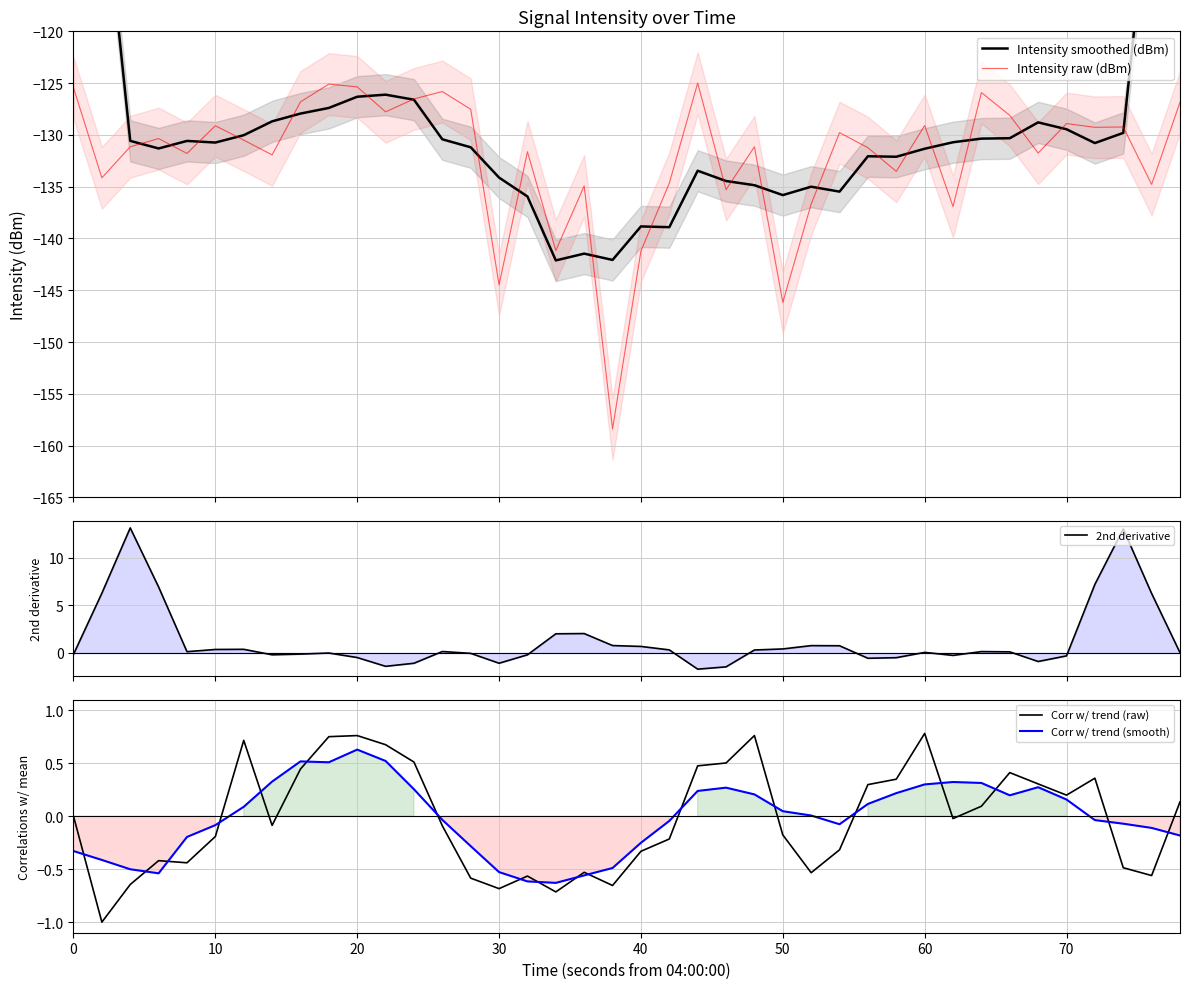

What is the difference between the maximum and minimum values in the Corr w/ trend (smooth) series?

1.3